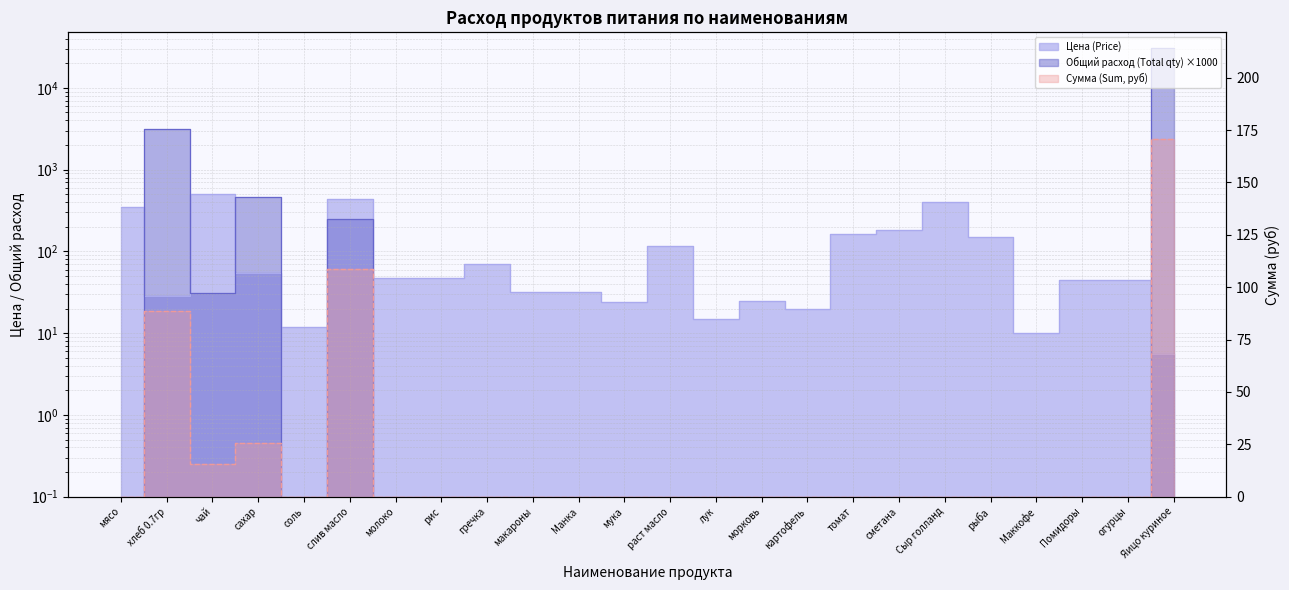

How many data points does each series have?

24